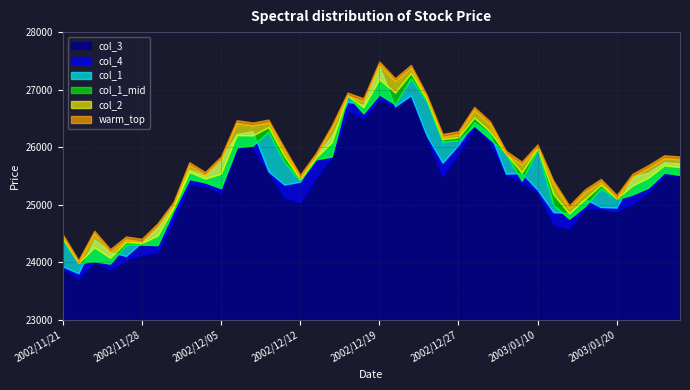

True or false: col_2 has more than 1 points higher than both neighbors.

True